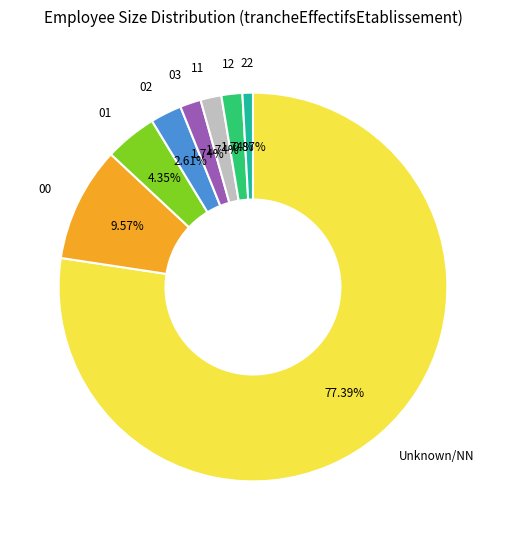

Is there a majority slice in this chart?

Yes